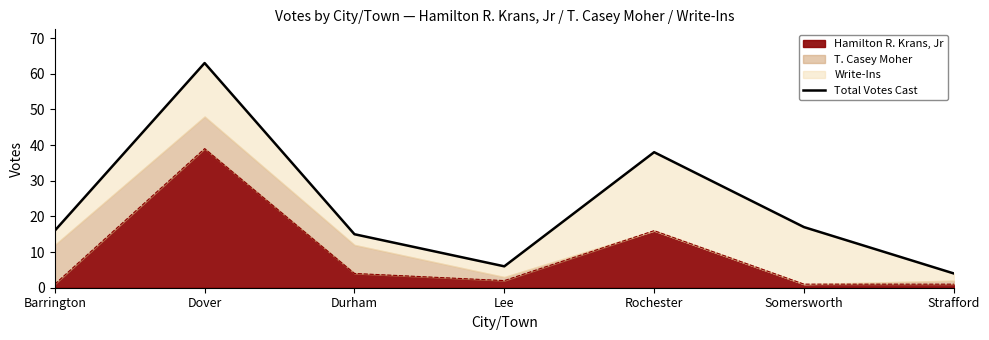

What is the minimum value shown in the chart?

4